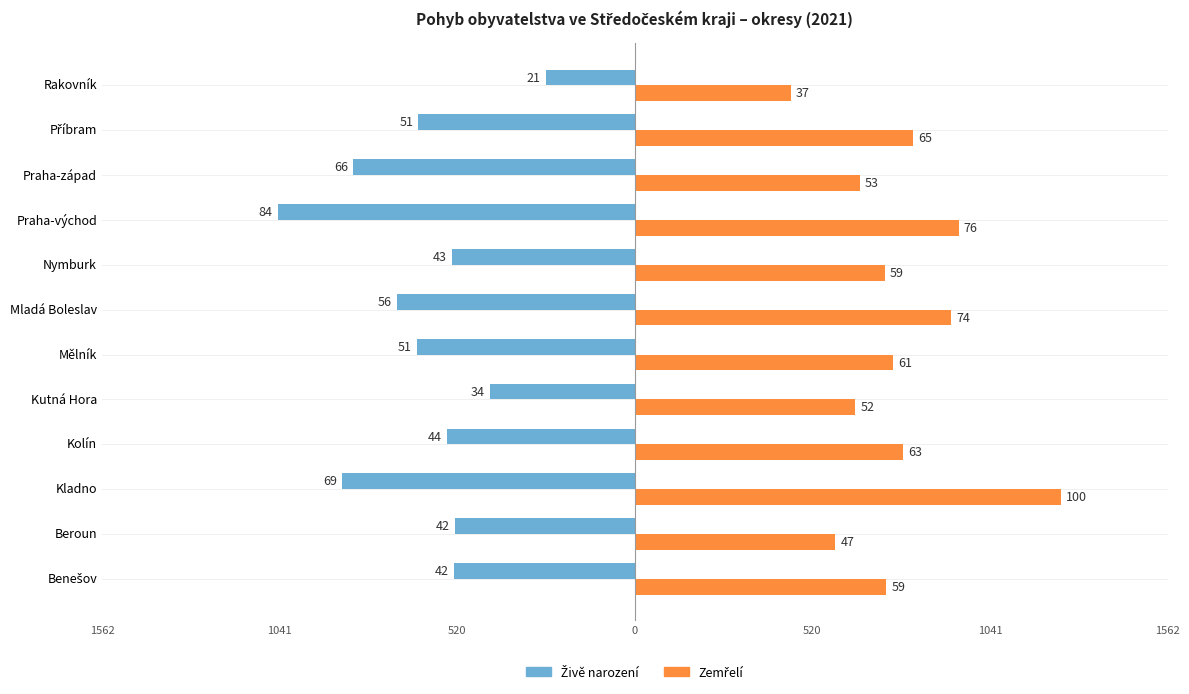

Which series has the widest spread of values?

Zemřelí